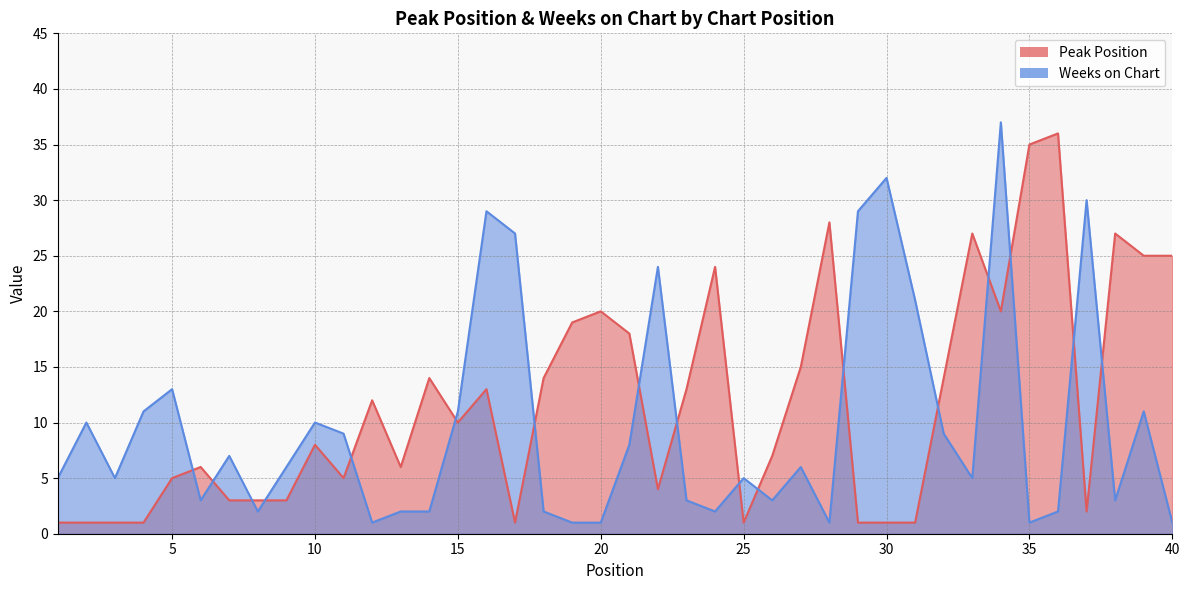

Between 12 and 24, which series saw the biggest shift?

Peak Position